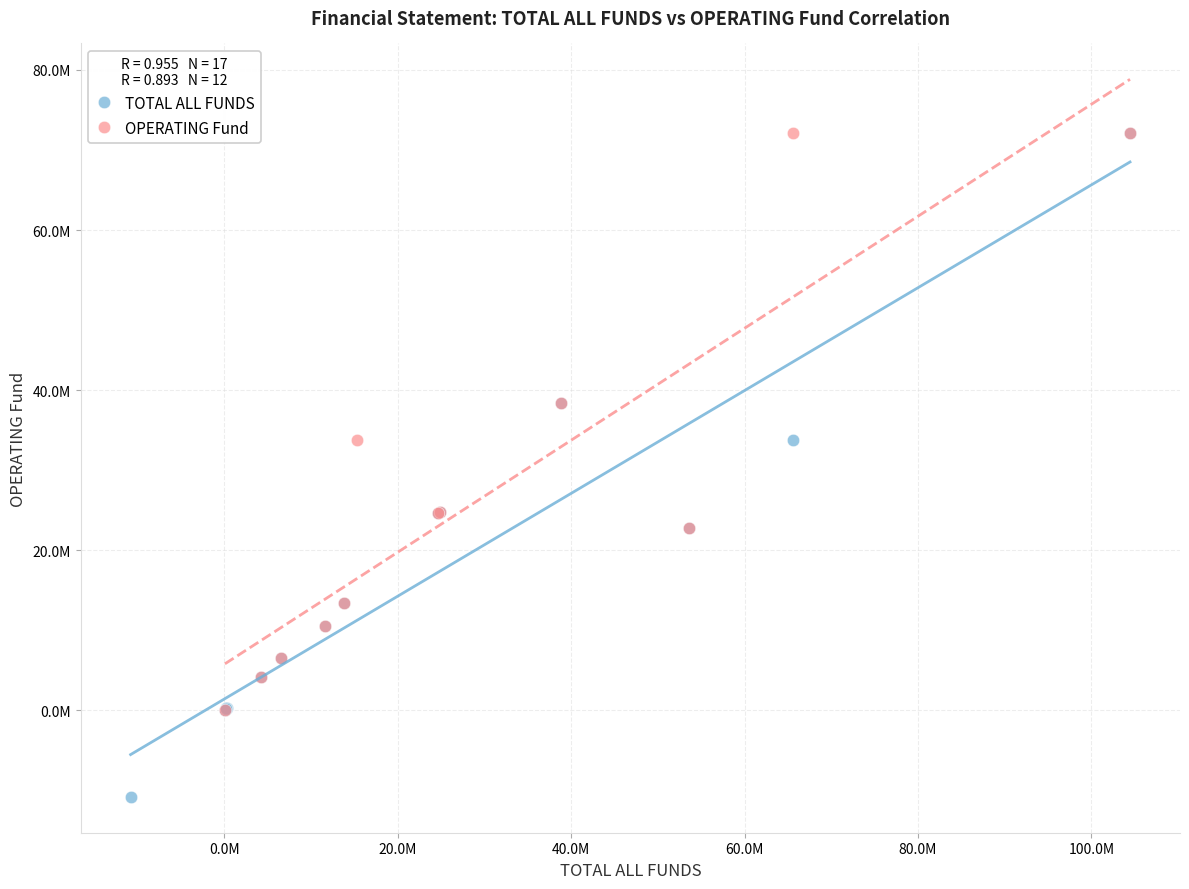

Which series contains the lowest Y value?

TOTAL ALL FUNDS